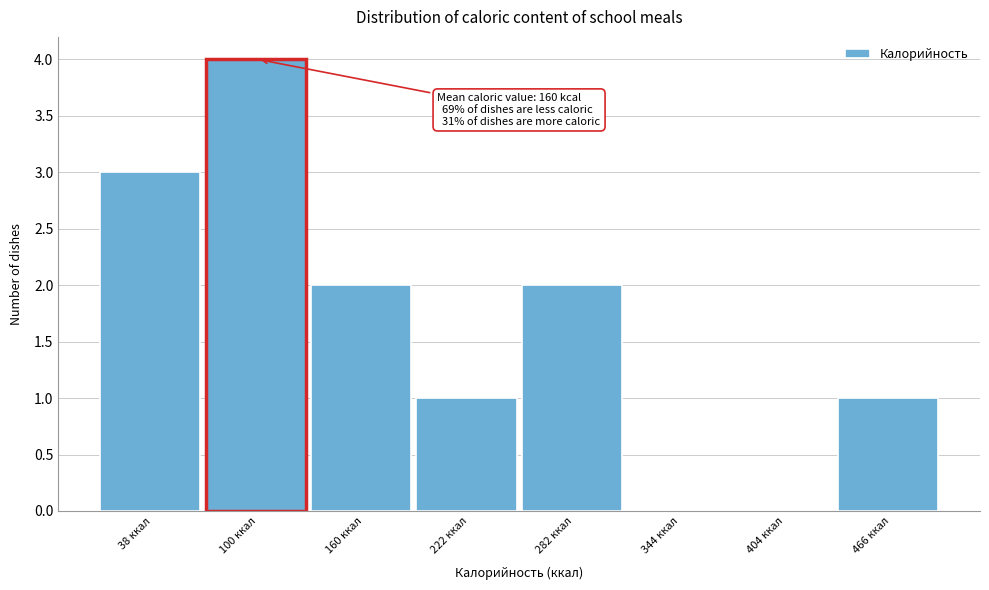

Which range on the x-axis has the tallest bar?

69 to 130